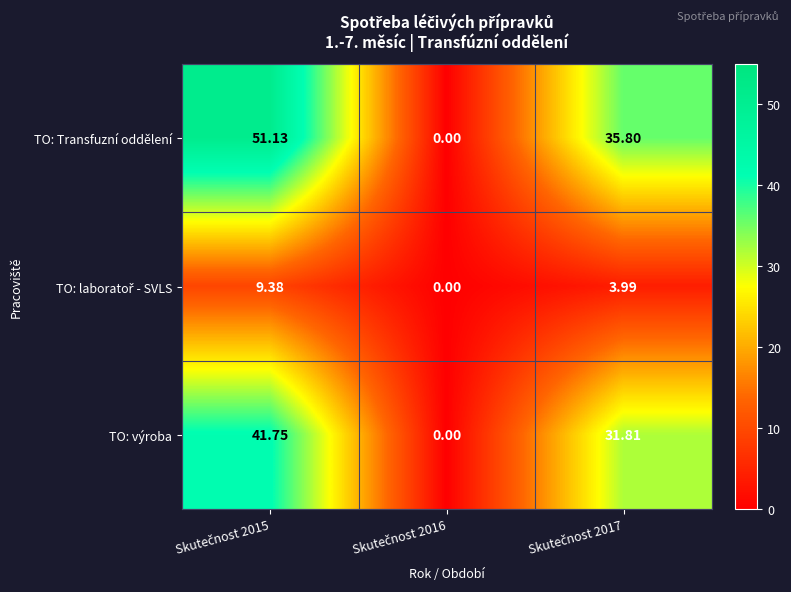

Which series has the widest spread of values?

TO: Transfuzní oddělení